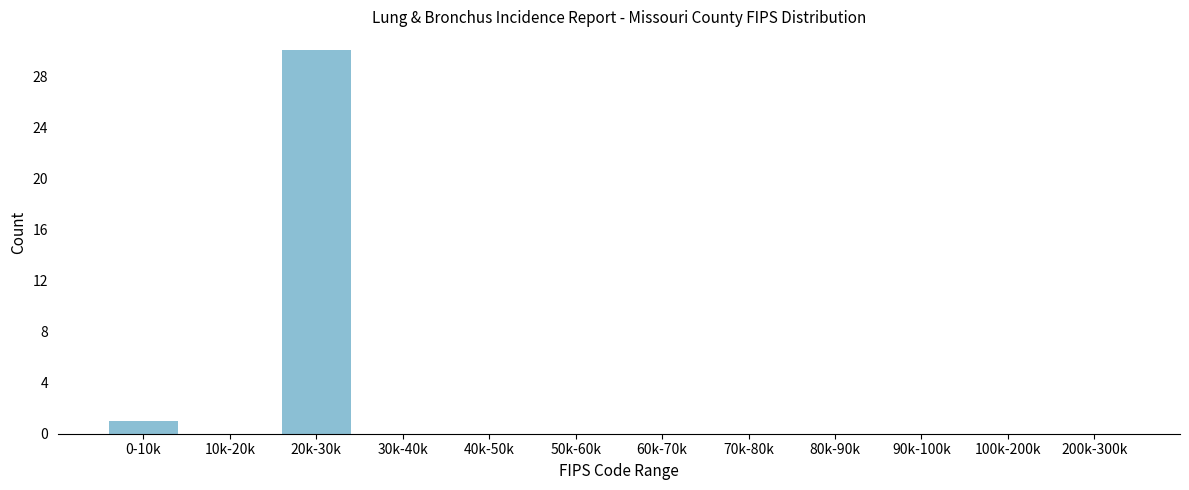

Reading right to left, what are all the values shown in this chart?

200k-300k=0	100k-200k=0	90k-100k=0	80k-90k=0	70k-80k=0	60k-70k=0	50k-60k=0	40k-50k=0	30k-40k=0	20k-30k=30	10k-20k=0	0-10k=1